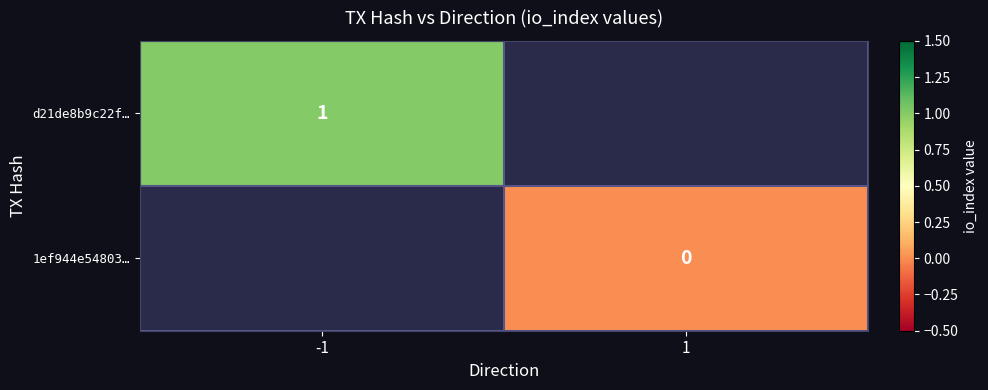

At which category does the chart reach its minimum across all series?

1